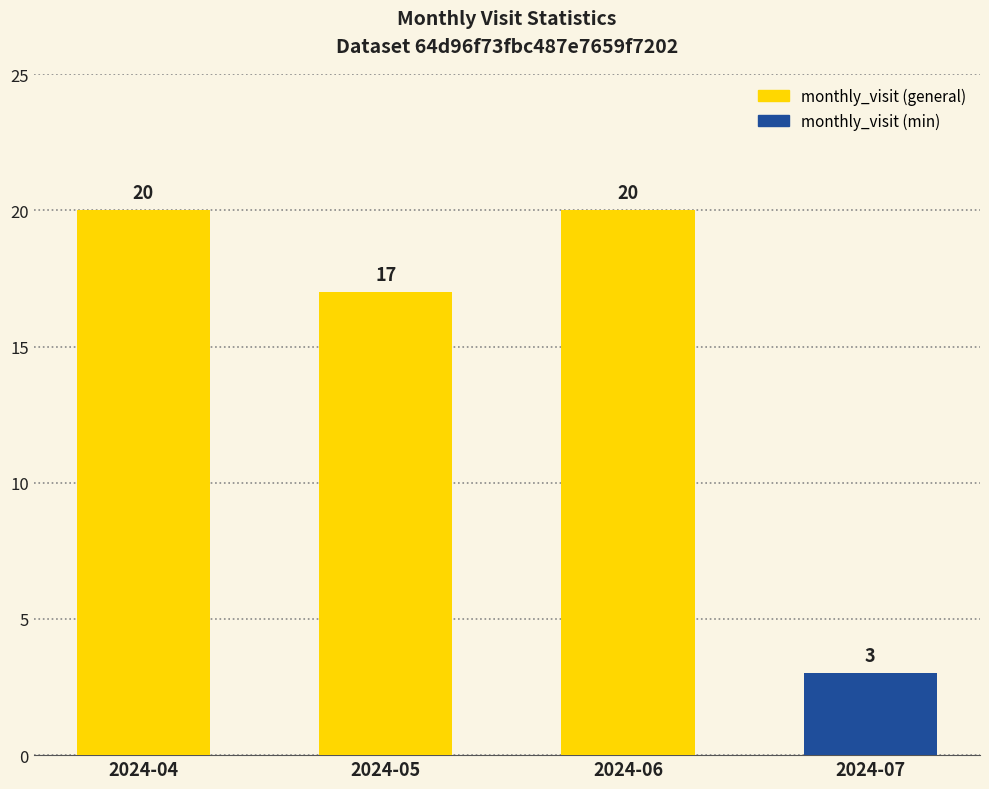

What is the sum of the values at 2024-06 and 2024-05?

37